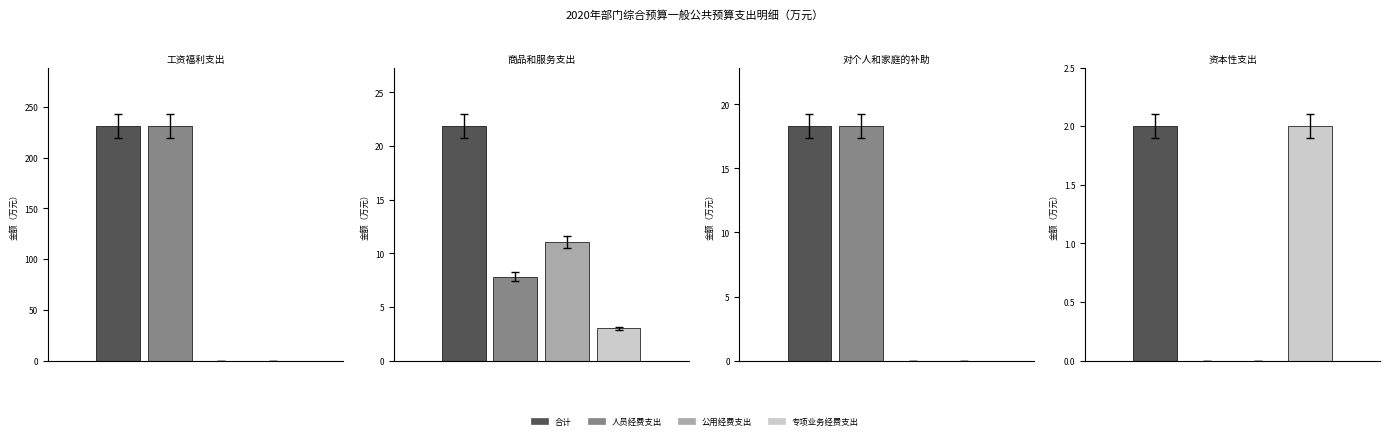

Rank the categories by 专项业务经费支出 value from highest to lowest.

商品和服务支出, 资本性支出, 工资福利支出, 对个人和家庭的补助